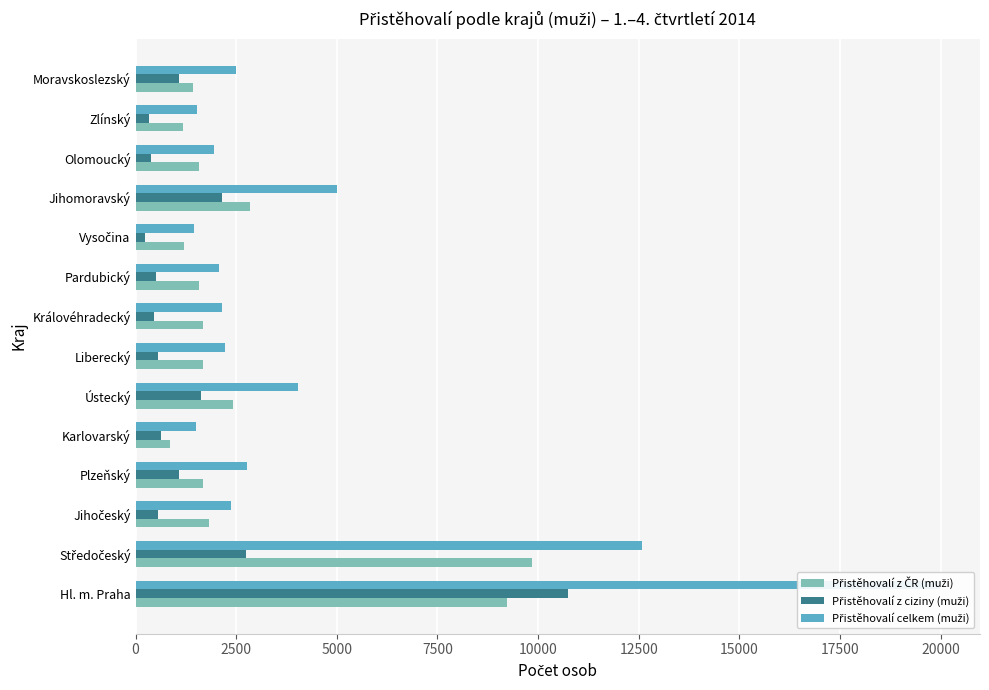

Reading left to right, what are all the values shown in this chart?

Přistěhovalí z ČR (muži): 9240	9843	1817	1675	864	2428	1677	1674	1579	1211	2838	1588	1185	1416
Přistěhovalí z ciziny (muži): 10742	2733	561	1084	642	1616	558	467	505	243	2160	373	342	1089
Přistěhovalí celkem (muži): 19982	12576	2378	2759	1506	4044	2235	2141	2084	1454	4998	1961	1527	2505